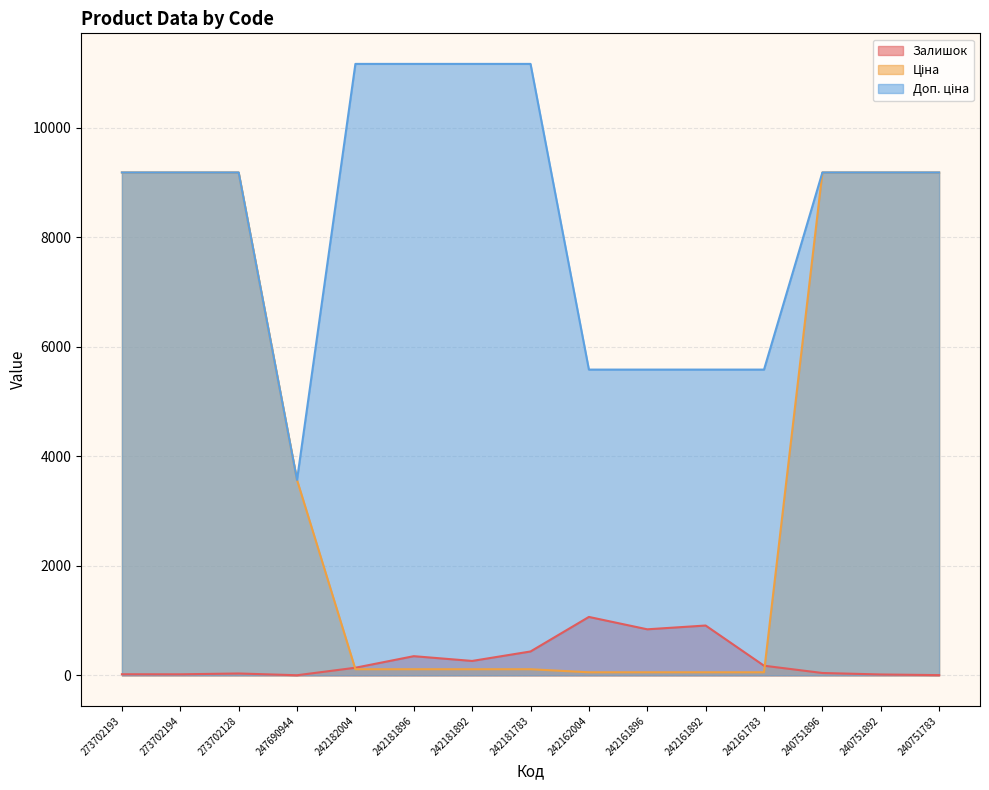

Which series has the widest spread of values?

Ціна